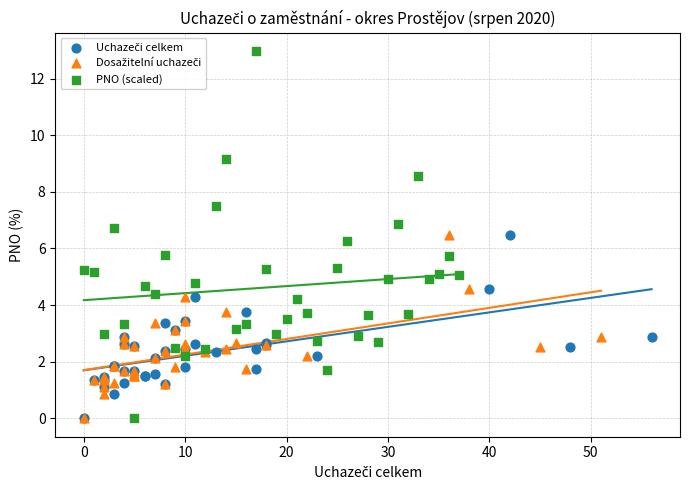

Which series has the largest Y range (max minus min)?

PNO (scaled)